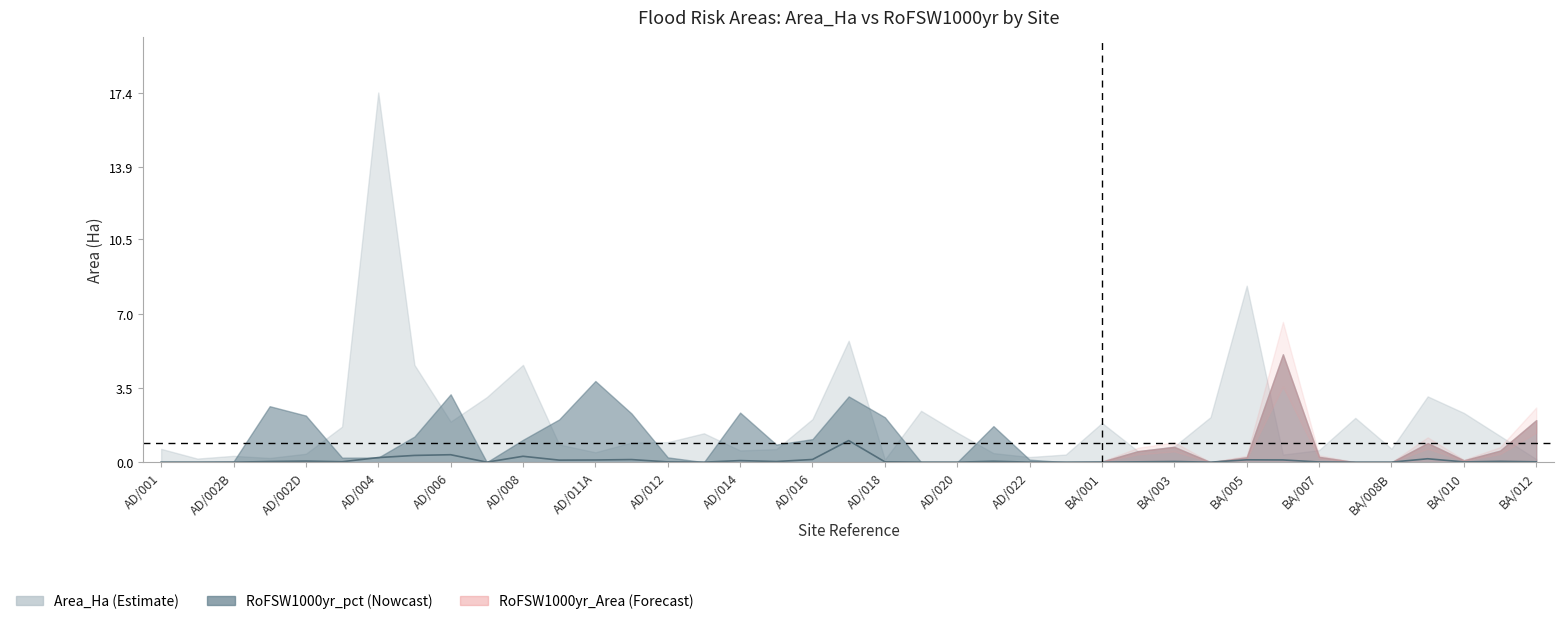

At which label is the value closest to 0?

AD/001